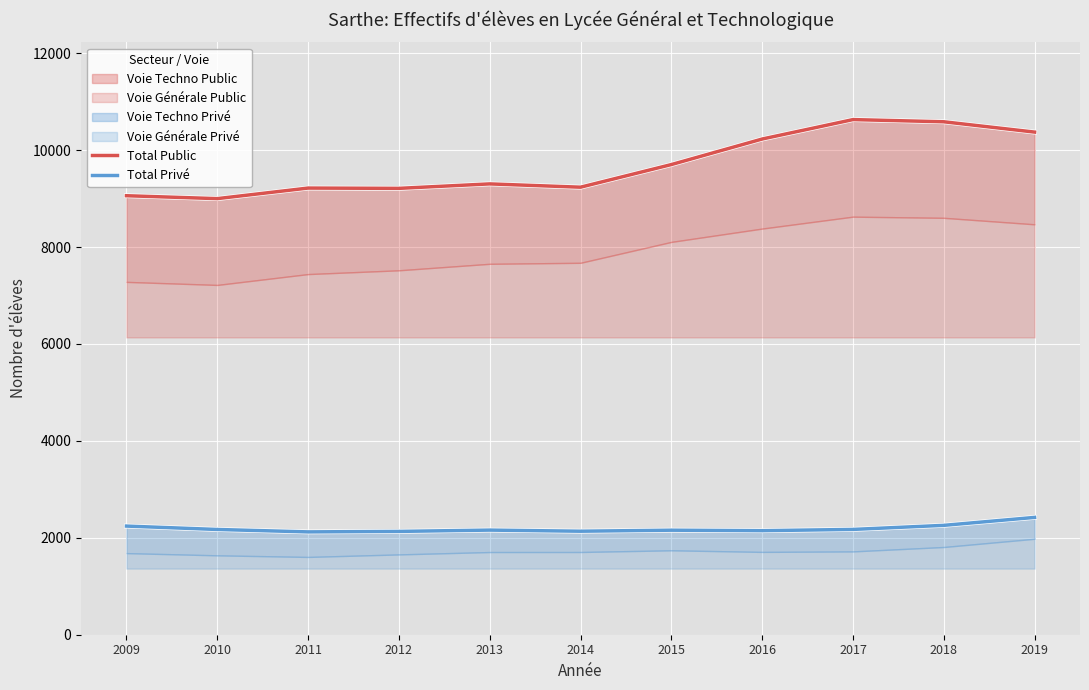

Rank the series by their maximum value, from lowest to highest.

Total Privé, Total Public